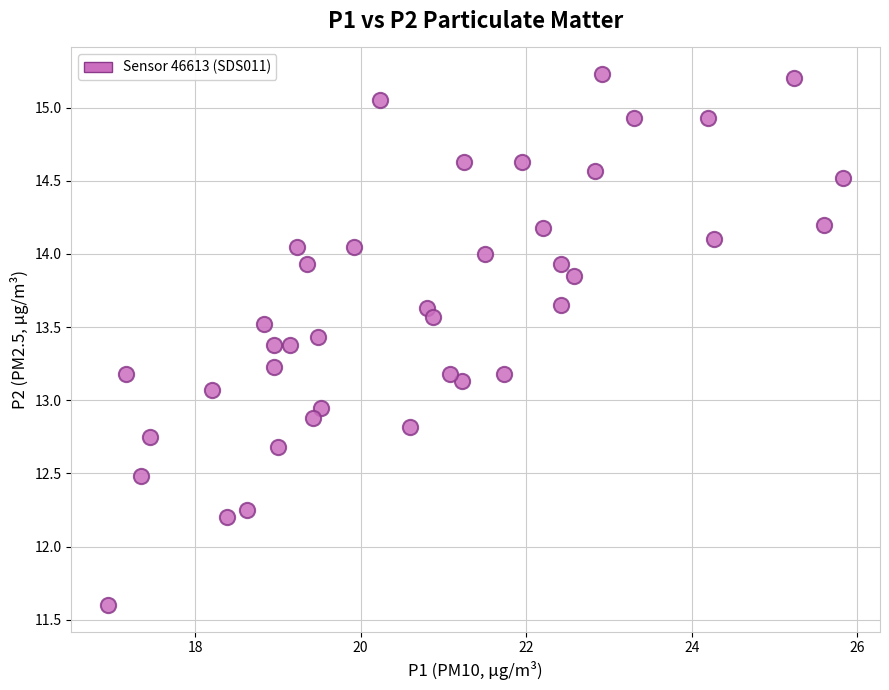

What is the range of X values (max minus min)?

8.9